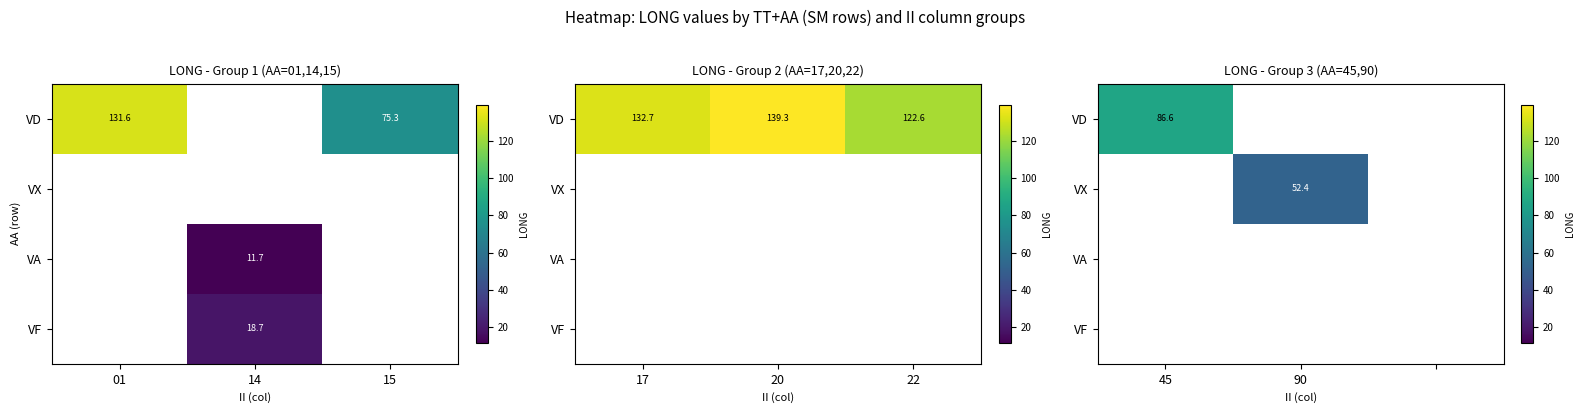

Which has a higher value, 15 or 01?

01